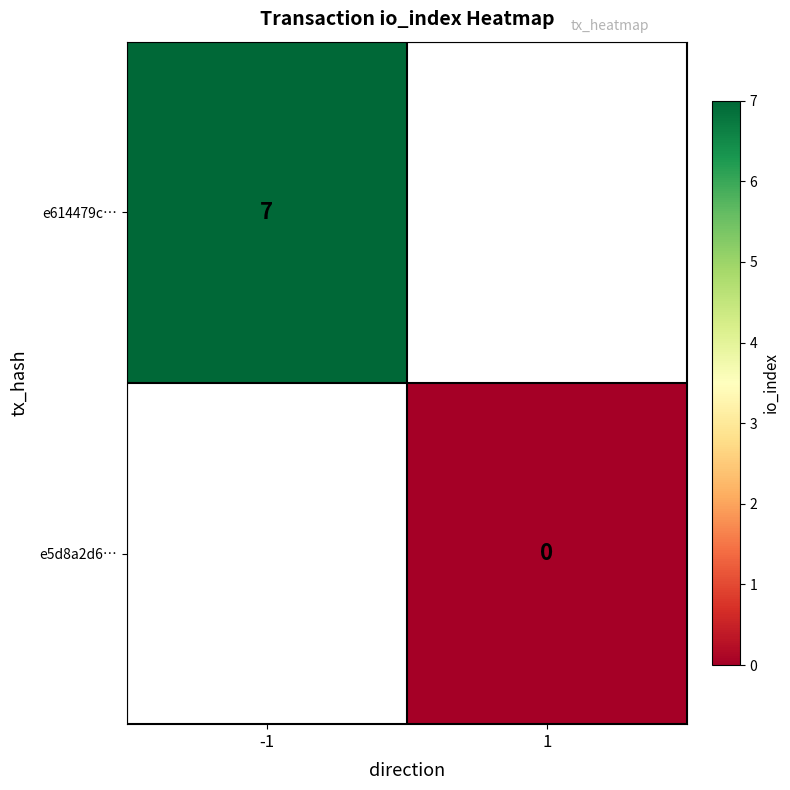

The value of e614479c… at -1 is 7. True or false?

True